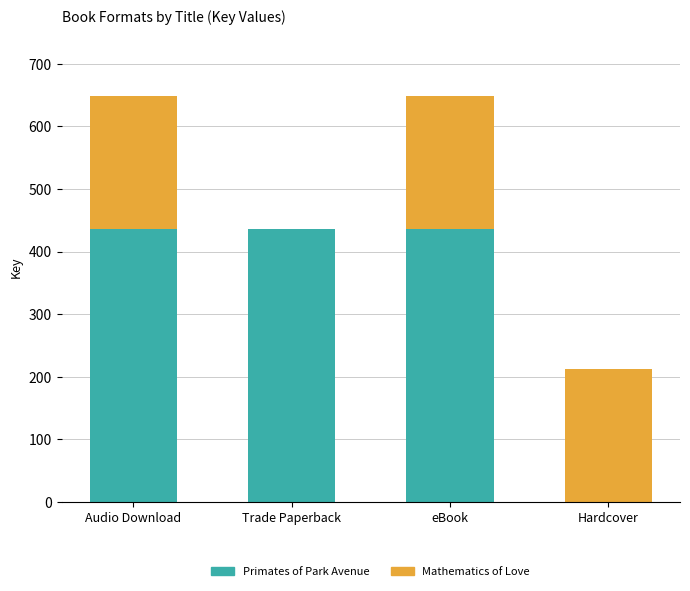

What are all the series names shown in the legend?

Primates of Park Avenue, Mathematics of Love